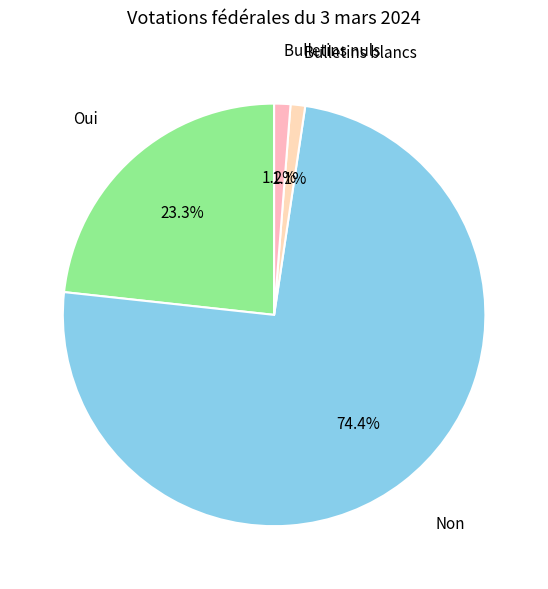

To the nearest percent, what is the combined percentage of Bulletins blancs and Oui?

24%